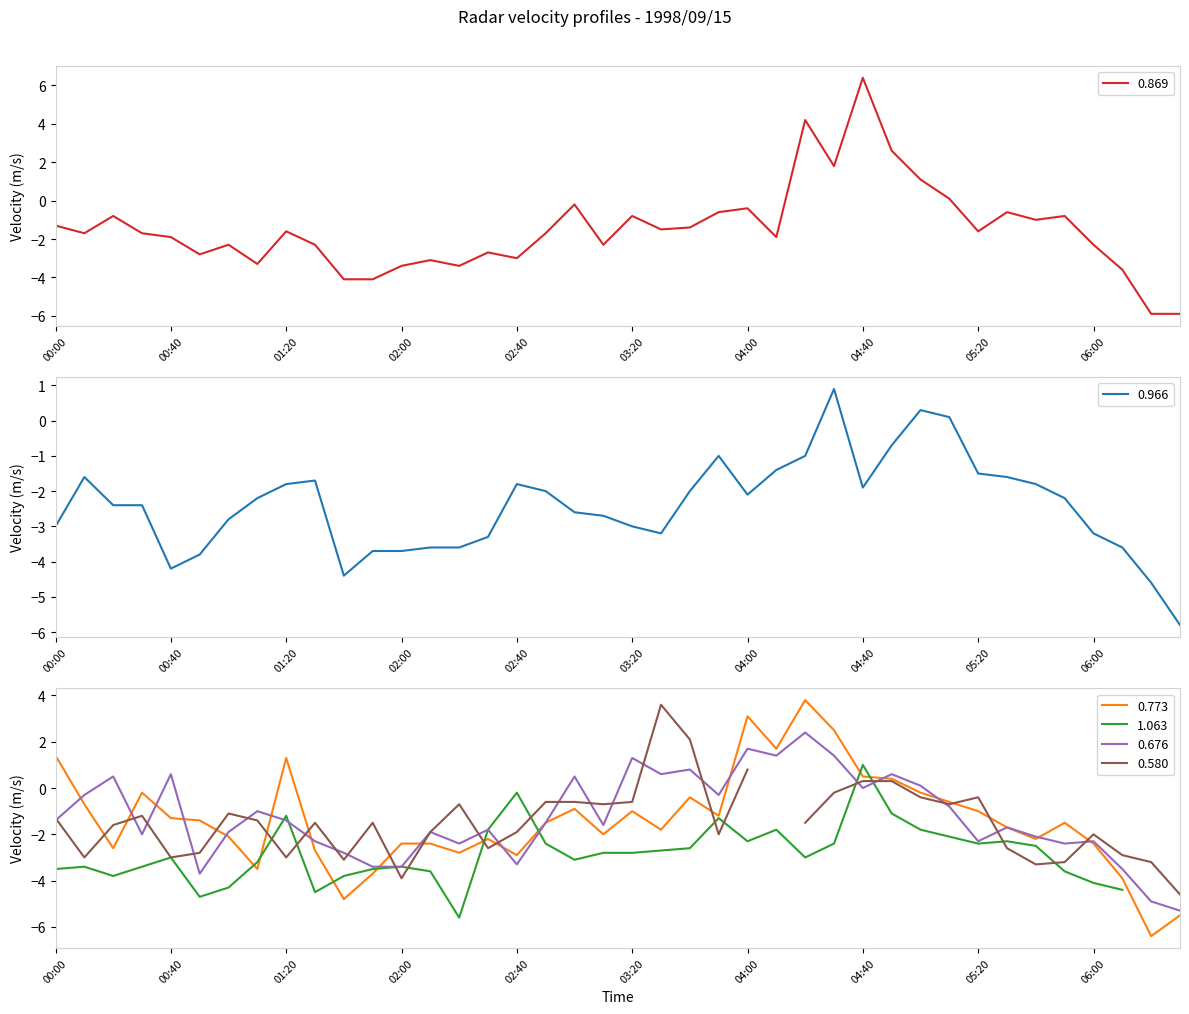

What is the value of the 0.966 point at the 27th from the left?

-1.0